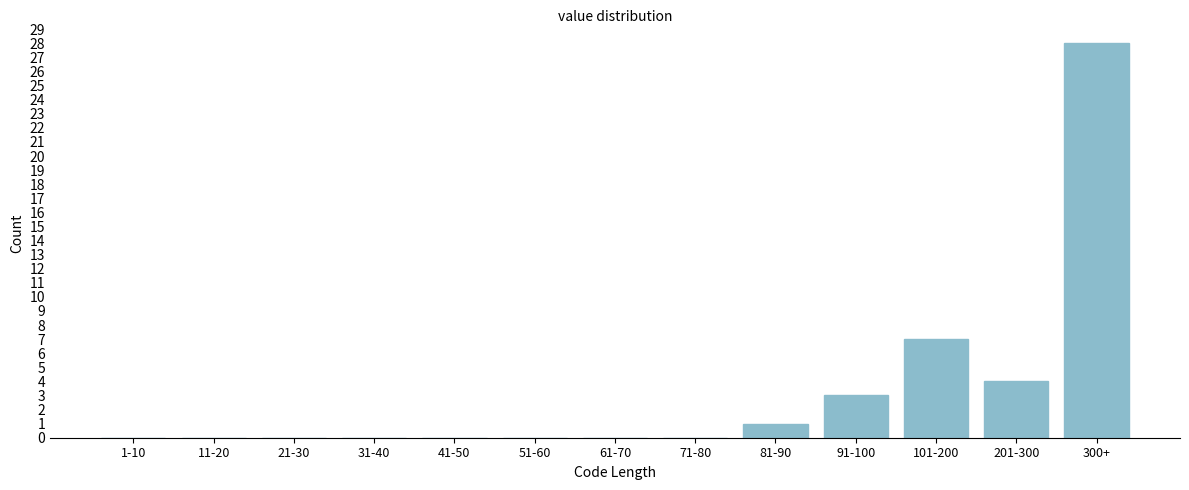

Reading left to right, list all the values displayed in this chart.

1-10=0	11-20=0	21-30=0	31-40=0	41-50=0	51-60=0	61-70=0	71-80=0	81-90=1	91-100=3	101-200=7	201-300=4	300+=28